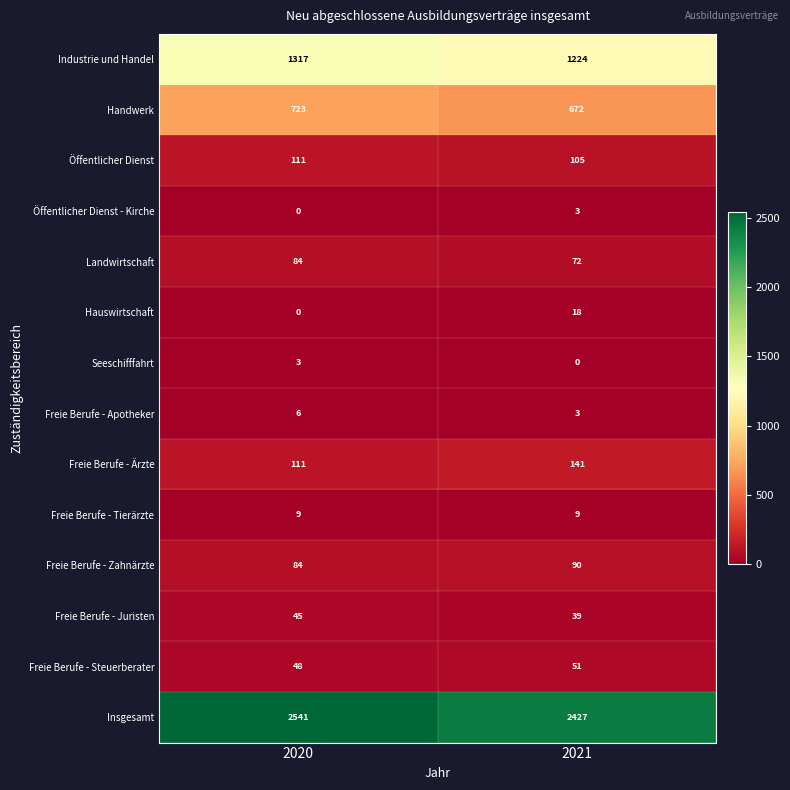

True or false: Freie Berufe - Apotheker has a value of 2 at 2020.

False